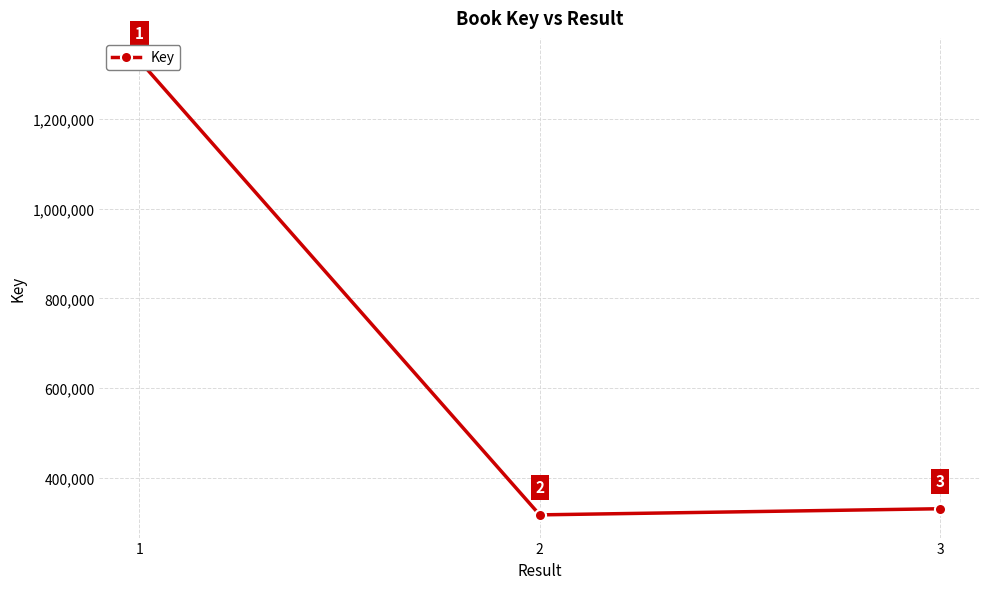

Reading left to right, transcribe all the data shown in this chart.

1329542	317694	331350